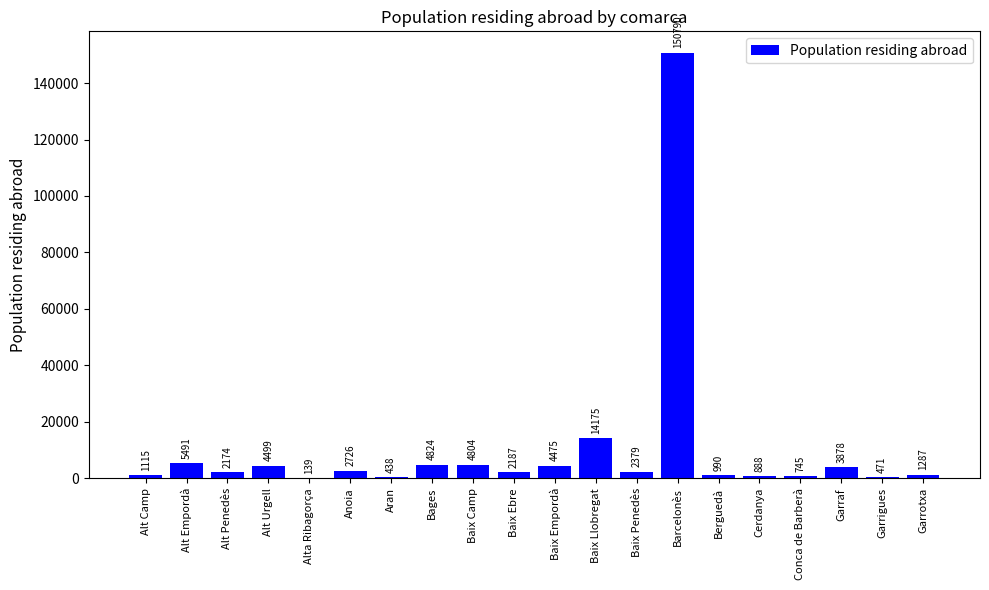

Which category has the highest value across all series?

Barcelonès